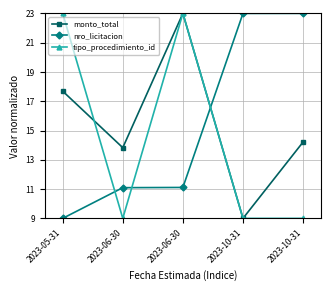

How many data points does each series have?

5